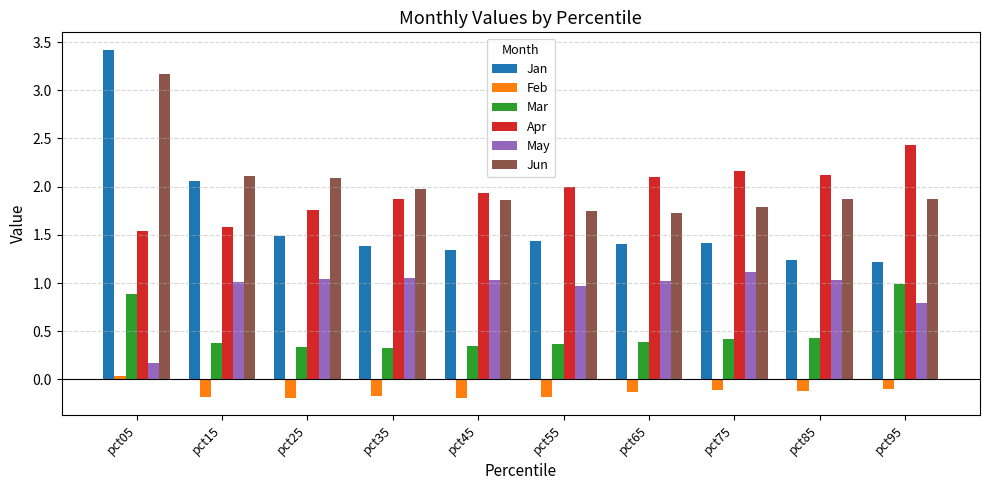

Is the value of Jun at pct75 greater than the value of Jan at pct55?

Yes